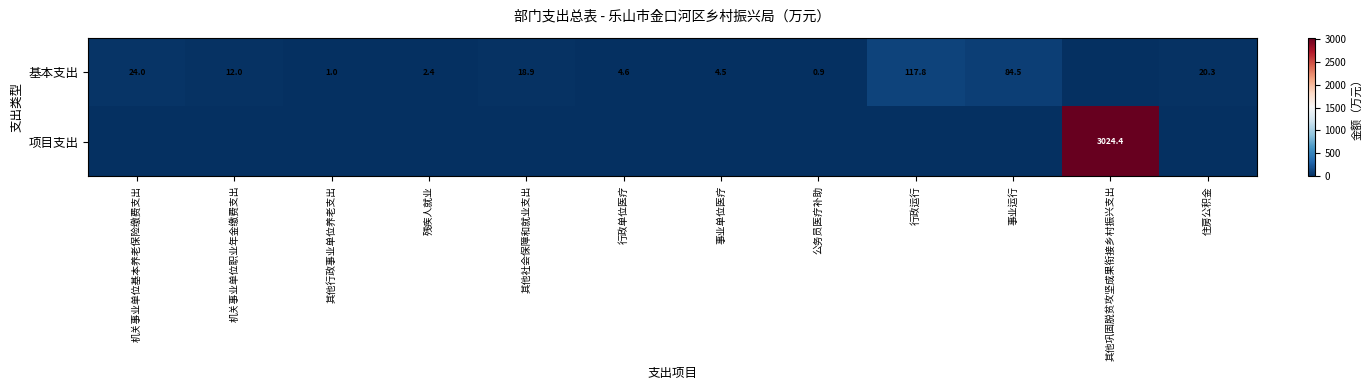

The value of 基本支出 at 事业运行 is 127.8. True or false?

False